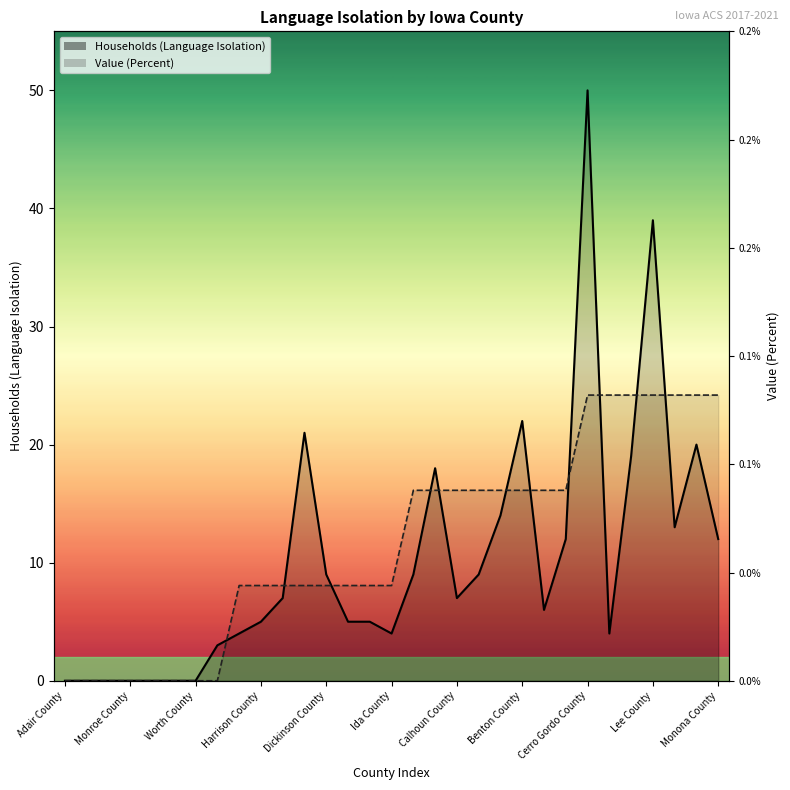

Between Adair County and Harrison County, which series saw the biggest shift?

Value (Percent)